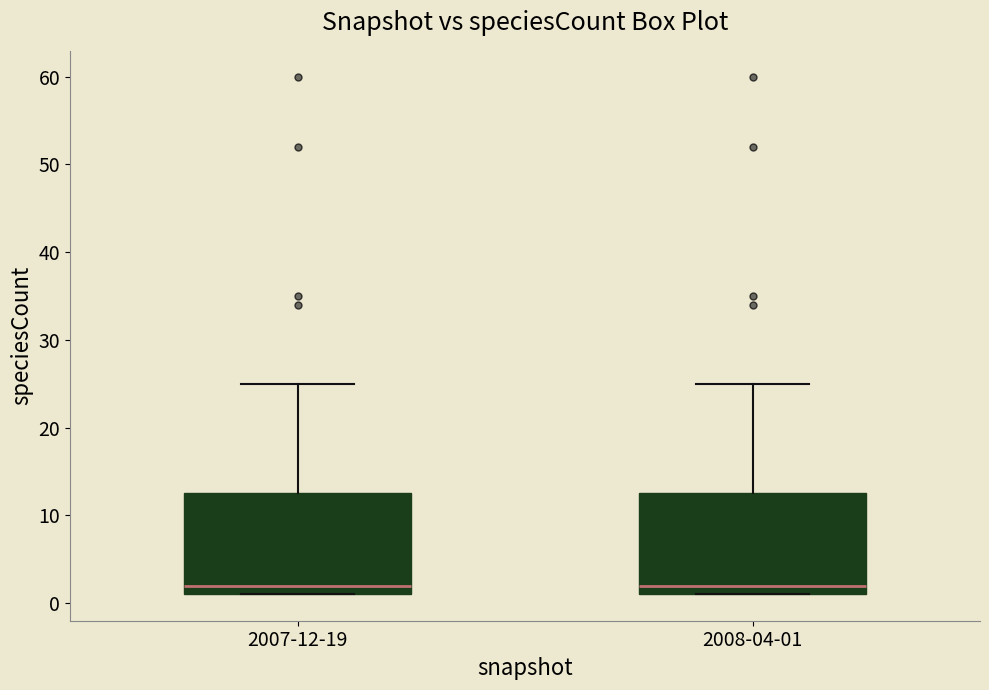

Reading left to right, transcribe this box plot: for each box, give where its median line is, the range the box spans, and where its two whiskers end, as read against the y-axis. The values are not printed on the chart, so give them approximately, as read against the axis.

2007-12-19: median 2, box 1 to 13, whiskers 1 to 25
2008-04-01: median 2, box 1 to 13, whiskers 1 to 25